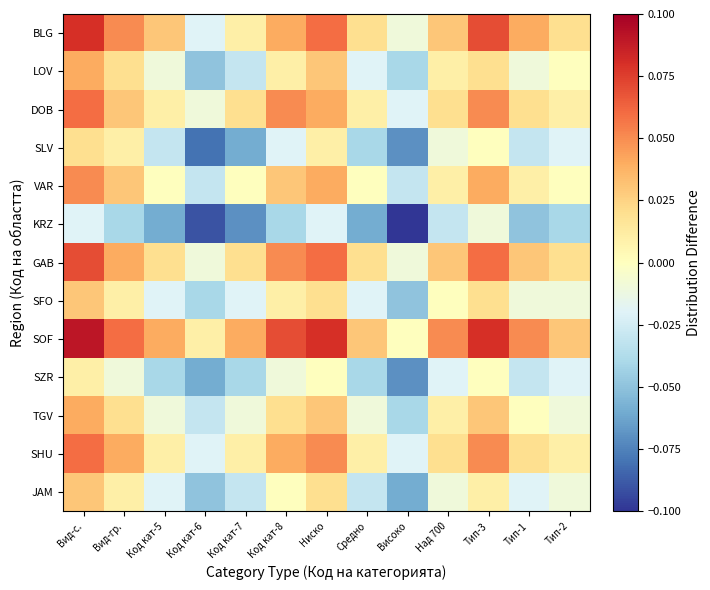

Which series has the largest total across all categories?

SOF